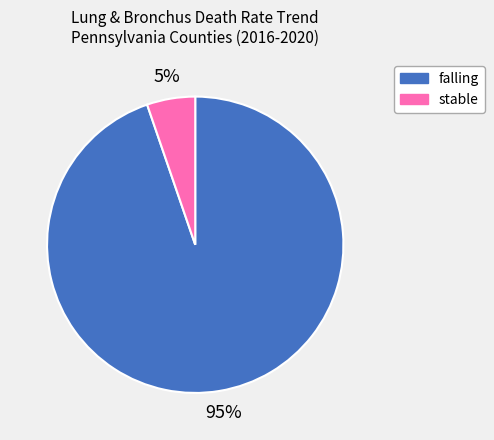

The falling slice represents 99% of the pie. True or false?

False